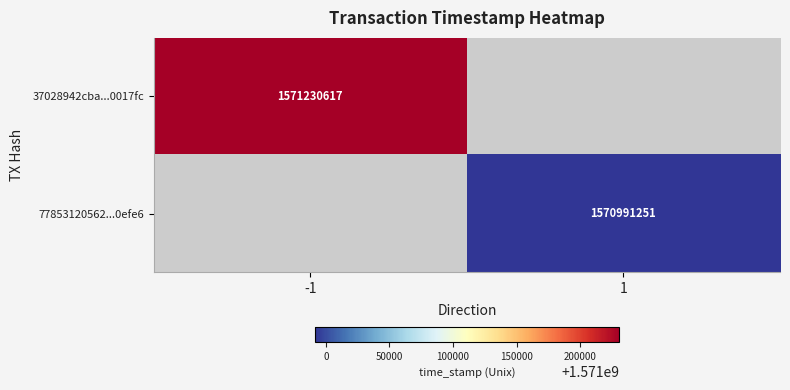

Between -1 and 1, which is larger?

1